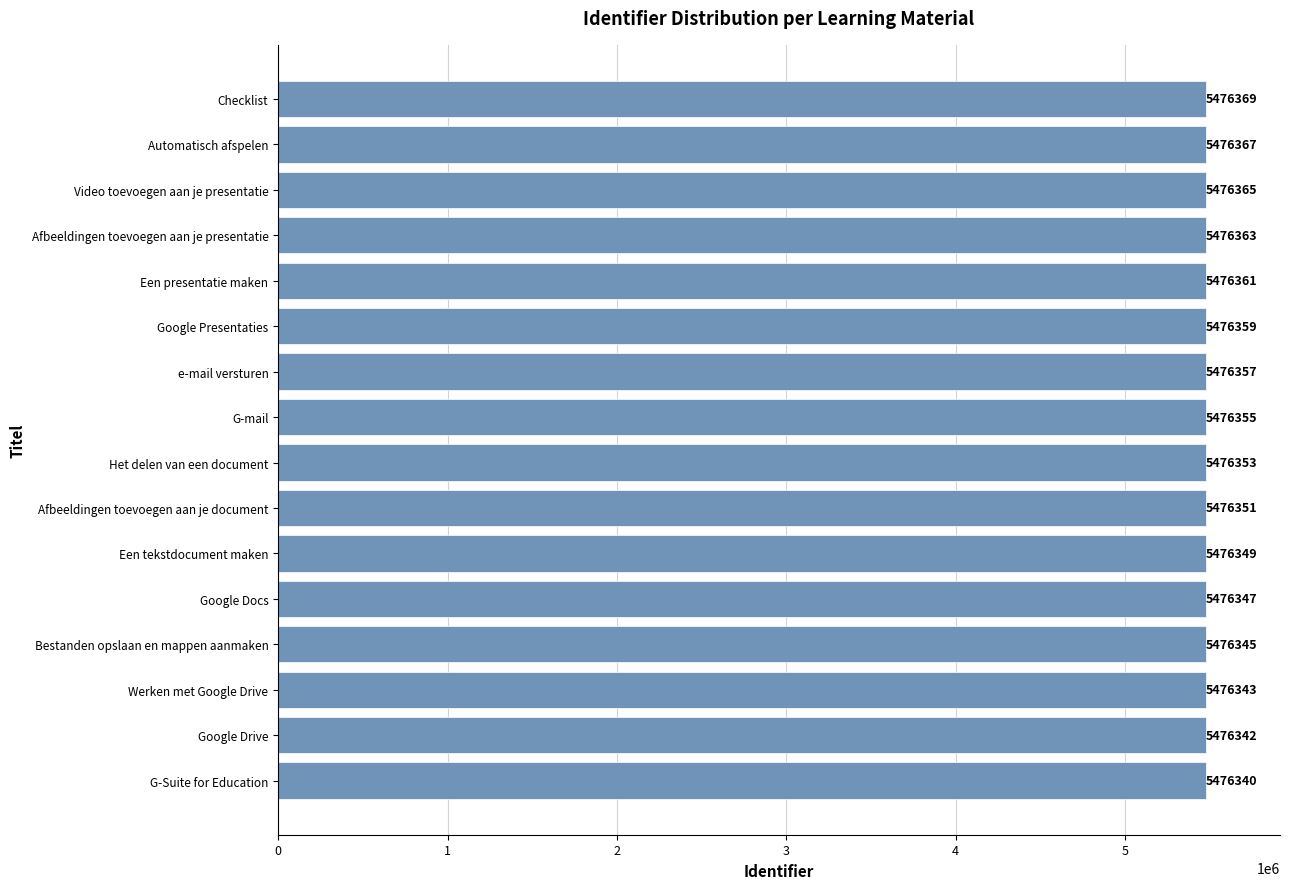

What is the minimum value shown in the chart?

5476340